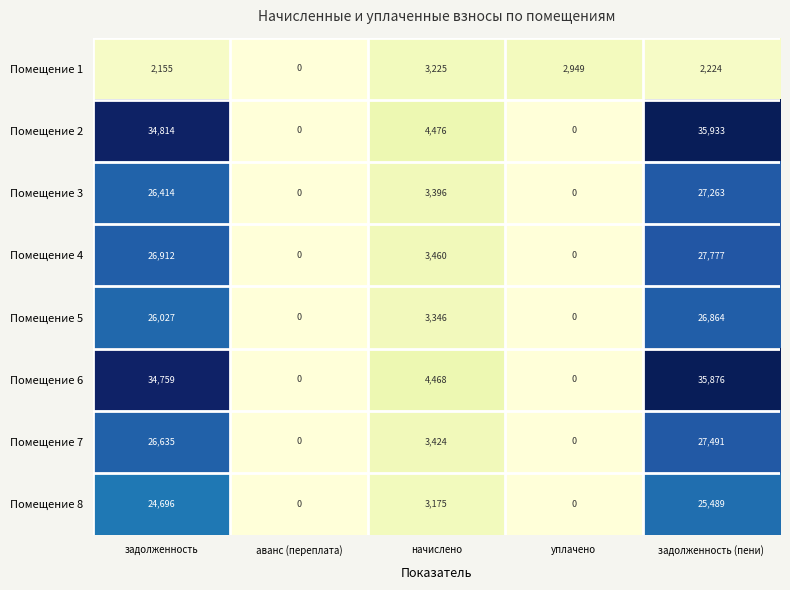

Which series changed the most between уплачено and задолженность (пени)?

Помещение 2